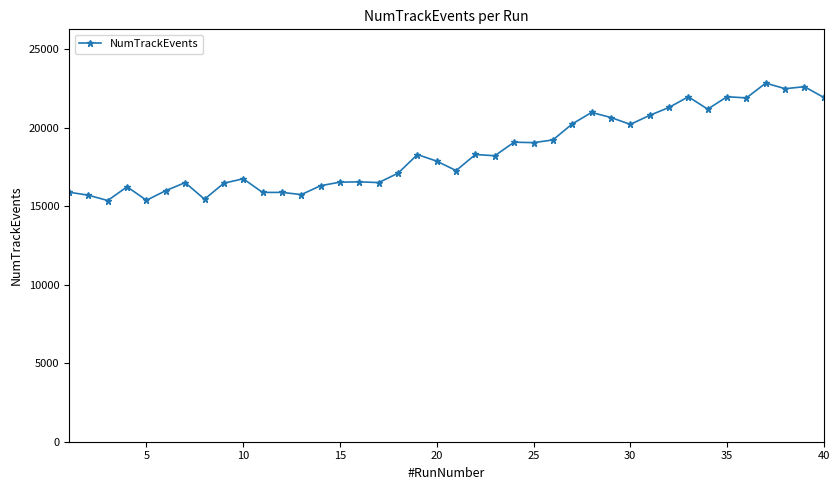

What is the value of the 20th point from the left?

17858